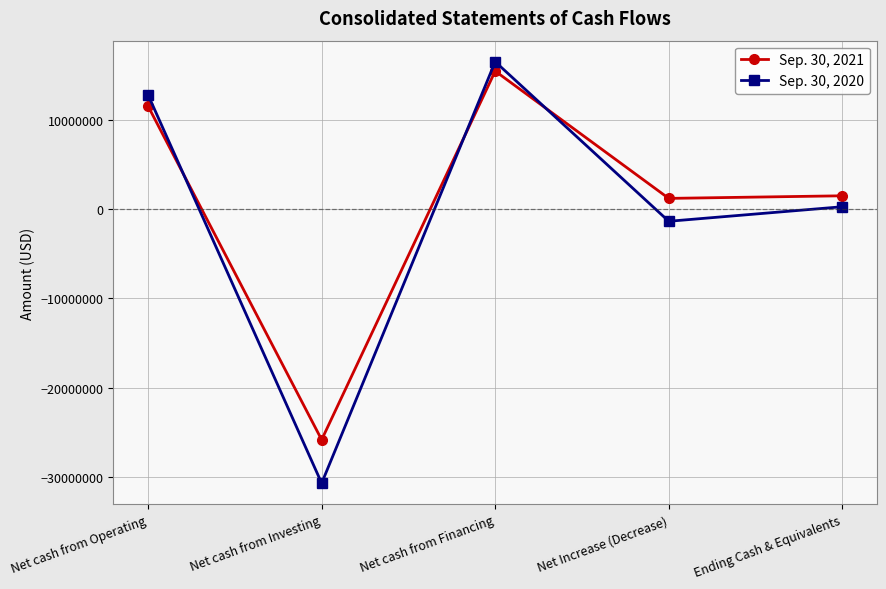

At which label does Sep. 30, 2021 reach its peak?

Net cash from Financing